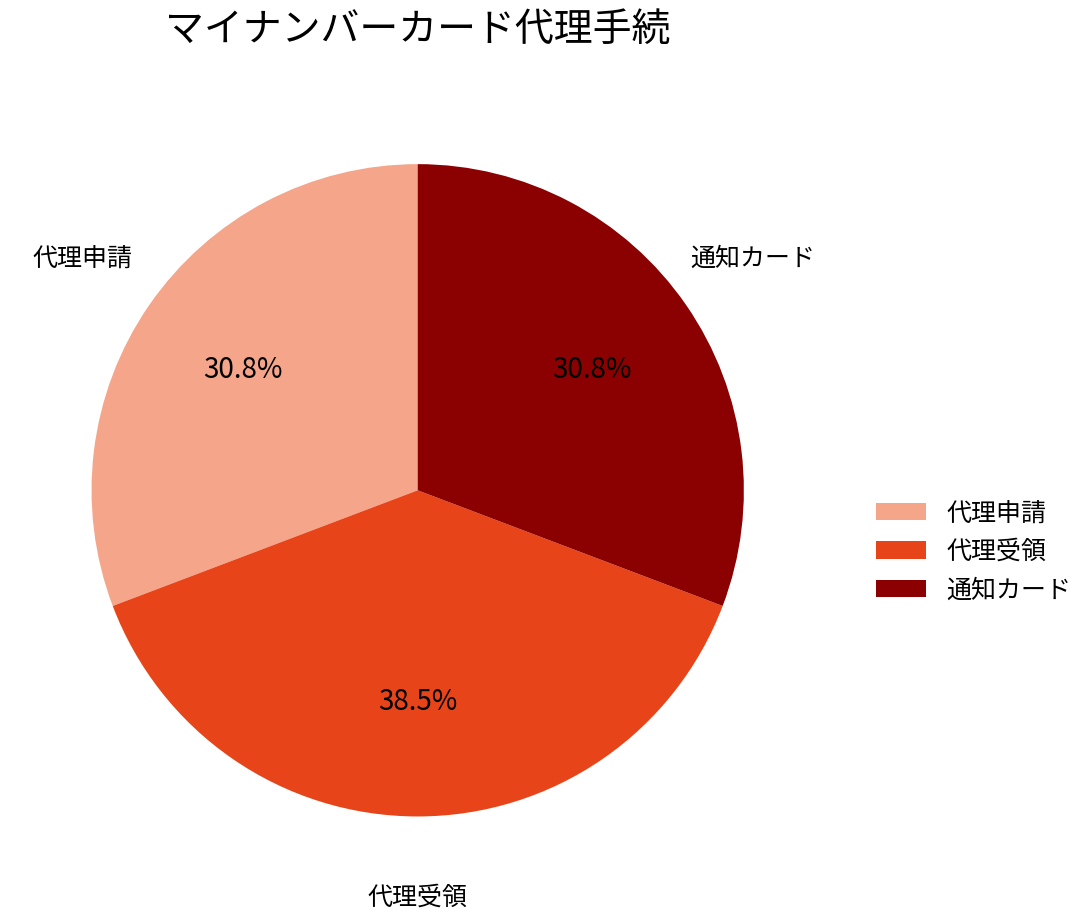

What is the ratio of the value at 代理申請 to the value at 通知カード?

1.0